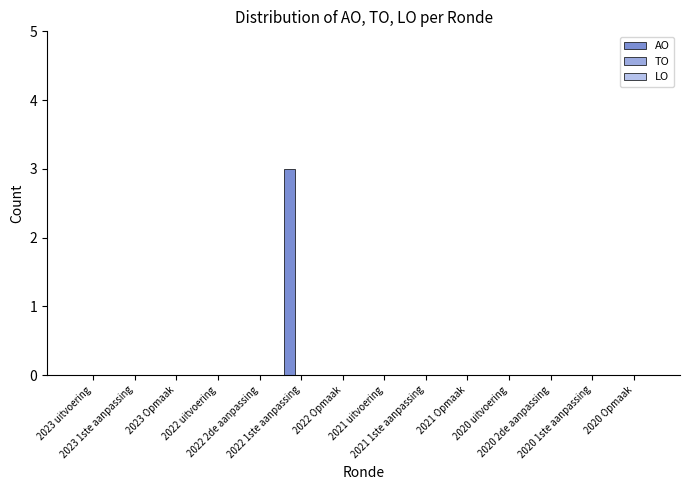

How many data points does each series have?

14